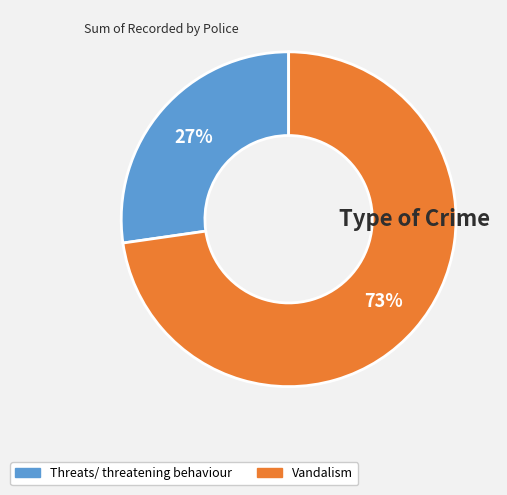

Count the number of slices in the pie.

2